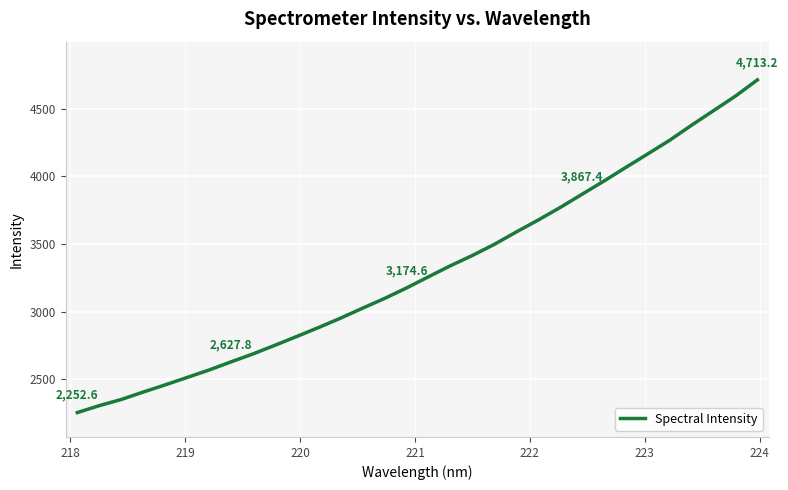

What is the greatest value displayed?

4713.2